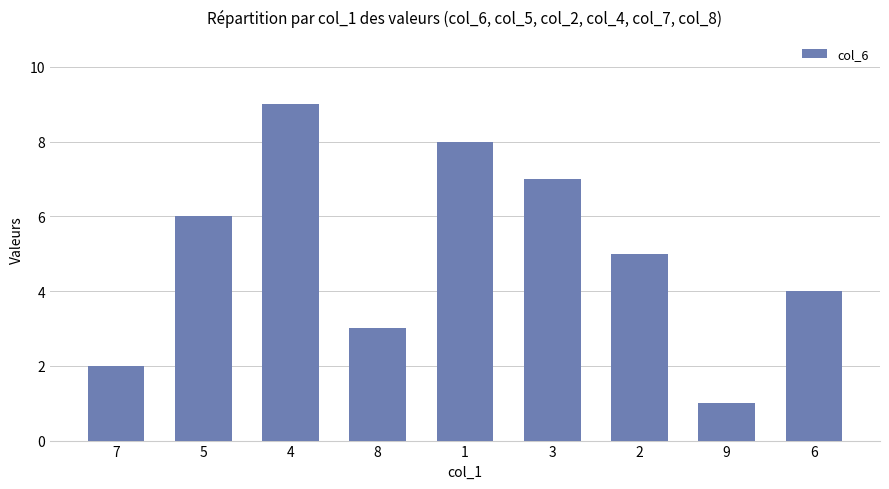

Approximately how many times larger is the value at 8 compared to 1?

0.4